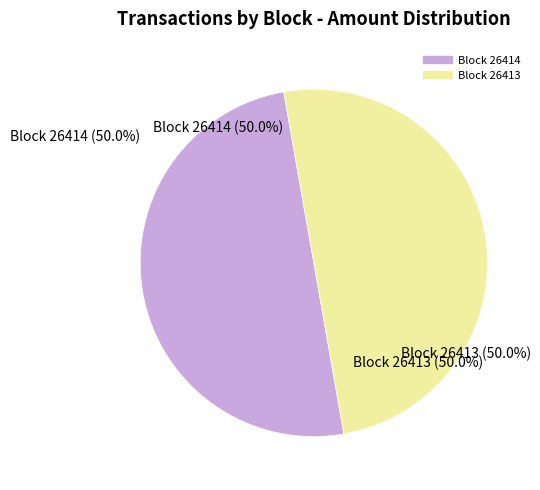

Which slice is the smallest?

26414